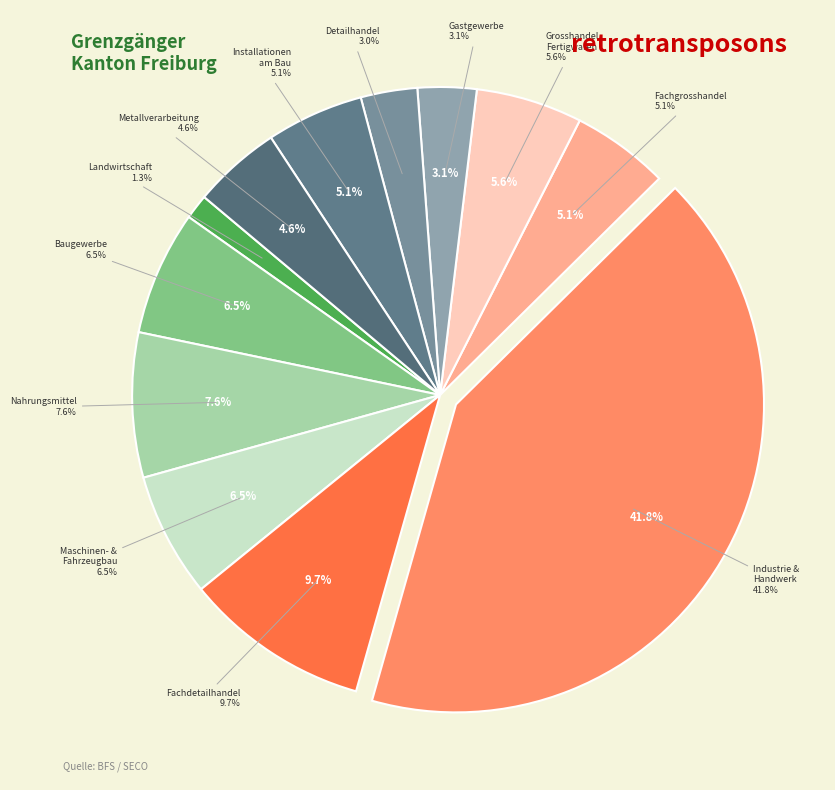

Which slice is the smallest?

Total 1 Sektor Landwirtschaft